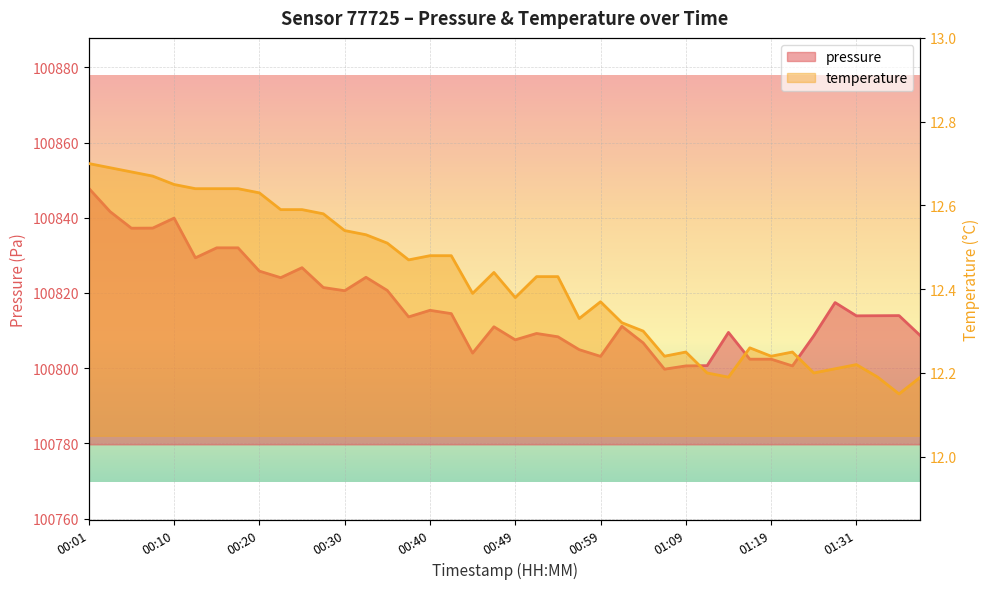

Reading right to left, list all the values displayed in this chart.

pressure: 01:38=100808.6	01:36=100814.0	01:33=100813.9	01:31=100813.9	01:28=100817.4	01:24=100808.6	01:21=100800.6	01:19=100802.4	01:16=100802.4	01:14=100809.5	01:11=100800.7	01:09=100800.6	01:07=100799.7	01:04=100806.7	01:02=100811.1	00:59=100803.1	00:57=100804.9	00:54=100808.3	00:52=100809.2	00:49=100807.5	00:47=100811.0	00:44=100804.0	00:42=100814.5	00:40=100815.4	00:37=100813.6	00:35=100820.7	00:32=100824.2	00:30=100820.6	00:27=100821.4	00:25=100826.7	00:22=100824.1	00:20=100825.8	00:18=100832.0	00:15=100832.0	00:13=100829.3	00:10=100839.9	00:08=100837.2	00:05=100837.2	00:03=100841.6	00:01=100847.8
temperature: 01:38=12.2	01:36=12.2	01:33=12.2	01:31=12.2	01:28=12.2	01:24=12.2	01:21=12.2	01:19=12.2	01:16=12.3	01:14=12.2	01:11=12.2	01:09=12.2	01:07=12.2	01:04=12.3	01:02=12.3	00:59=12.4	00:57=12.3	00:54=12.4	00:52=12.4	00:49=12.4	00:47=12.4	00:44=12.4	00:42=12.5	00:40=12.5	00:37=12.5	00:35=12.5	00:32=12.5	00:30=12.5	00:27=12.6	00:25=12.6	00:22=12.6	00:20=12.6	00:18=12.6	00:15=12.6	00:13=12.6	00:10=12.7	00:08=12.7	00:05=12.7	00:03=12.7	00:01=12.7